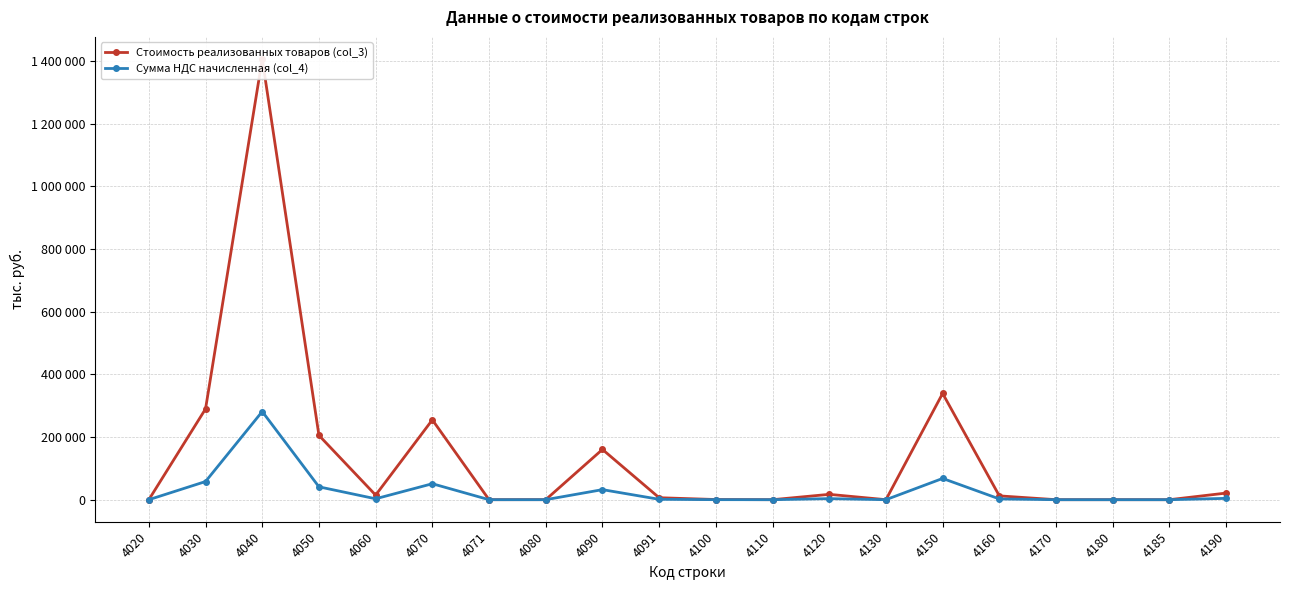

How many values in the Стоимость реализованных товаров (col_3) series exceed 12174?

9